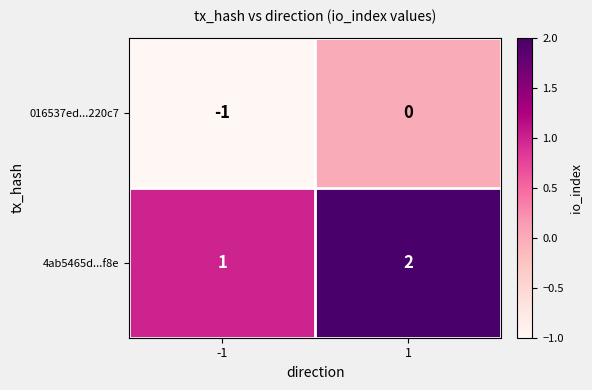

What is the sum of the 4ab5465d...f8e values at 1 and -1?

3